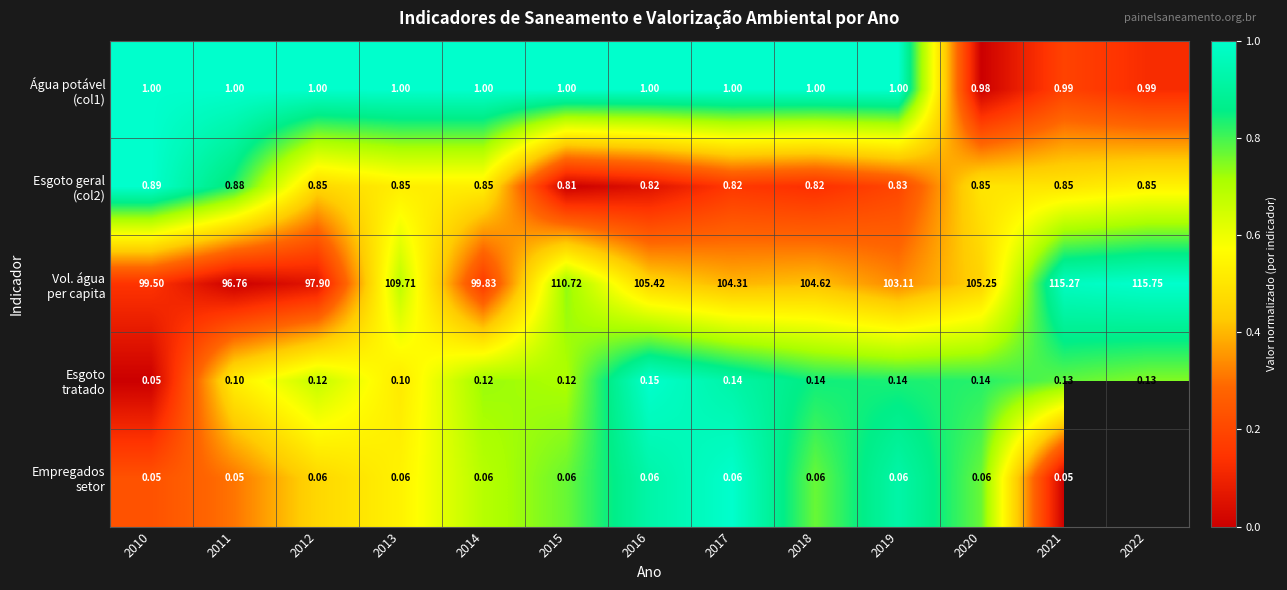

What is the sum of the Água potável (col1) values at 2012 and 2015?

2.0